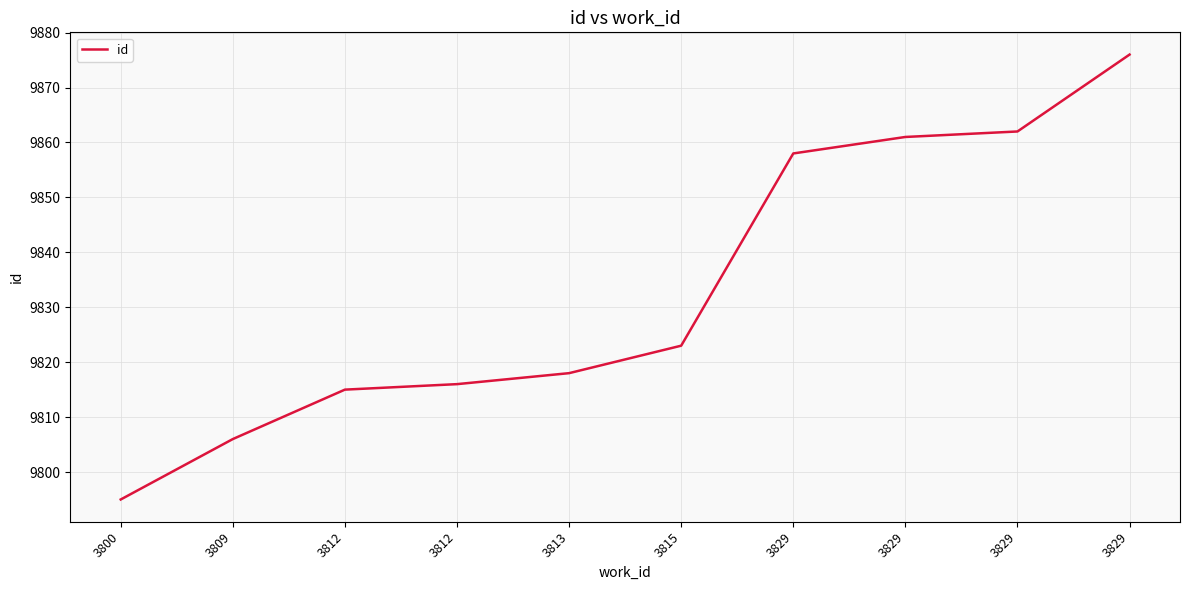

How many lines are shown in the chart?

1